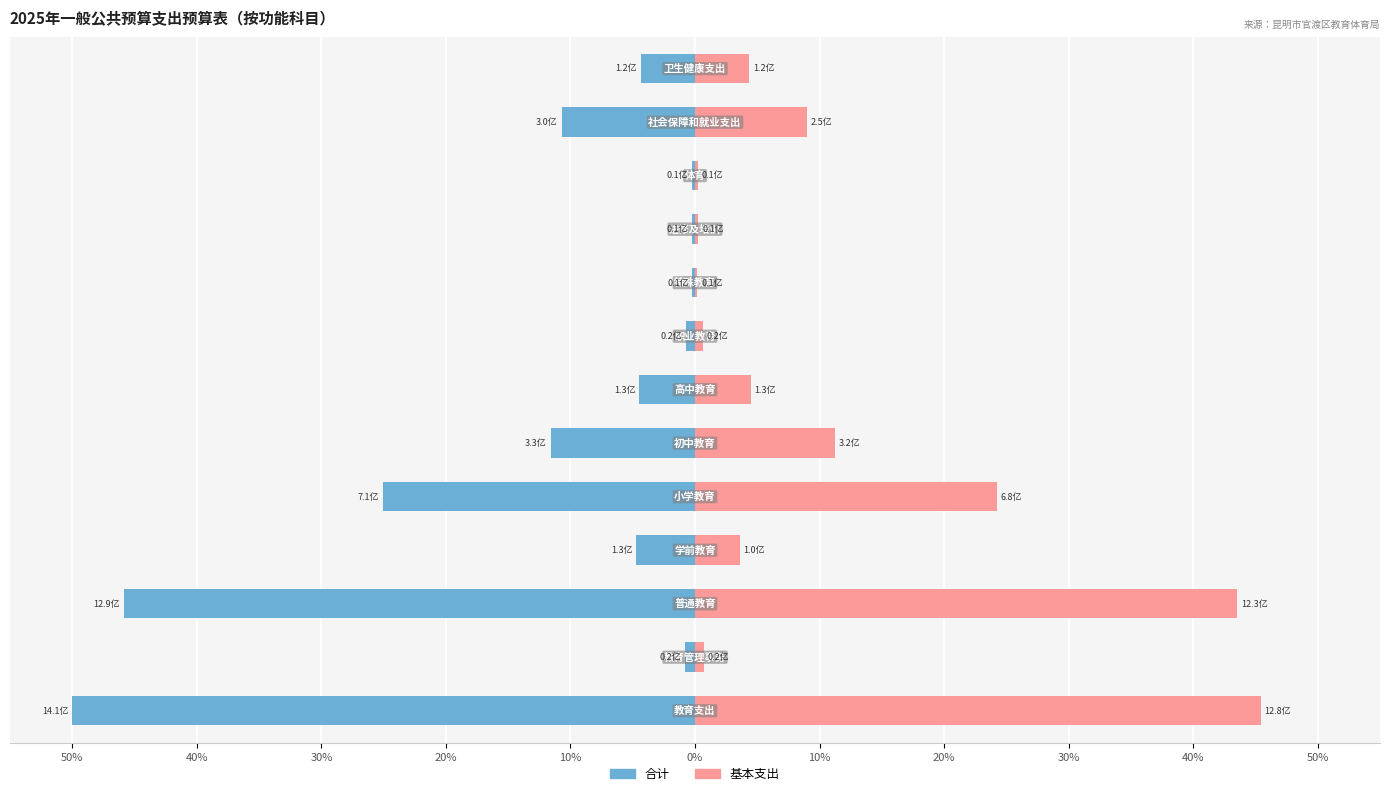

What is the difference between the maximum and minimum values in the 合计 series?

49.8